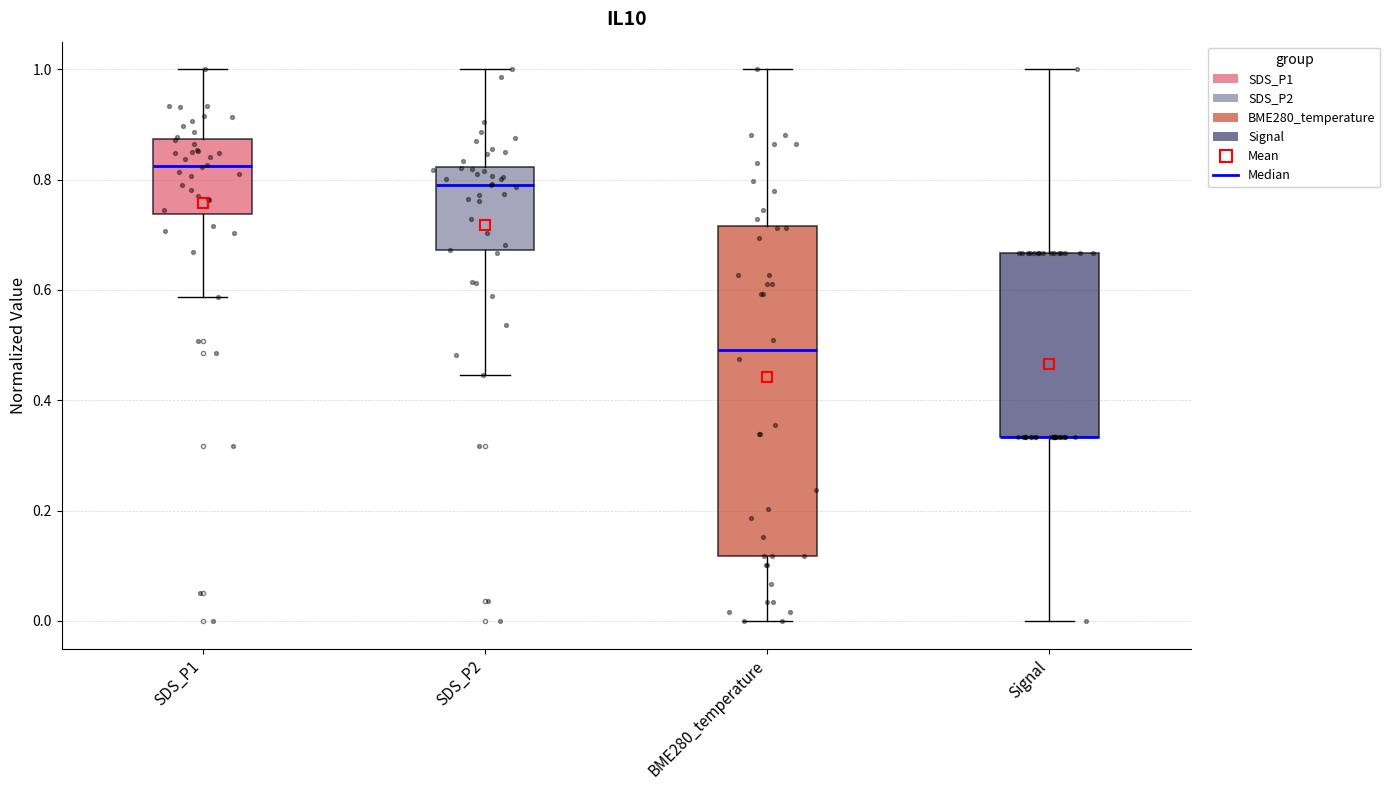

Reading left to right, transcribe this box plot: for each box, give where its median line is, the range the box spans, and where its two whiskers end, as read against the y-axis. The values are not printed on the chart, so give them approximately, as read against the axis.

SDS_P1: median 0.82, box 0.74 to 0.88, whiskers 0.58 to 1.00
SDS_P2: median 0.80, box 0.68 to 0.82, whiskers 0.44 to 1.00
BME280_temperature: median 0.50, box 0.12 to 0.72, whiskers 0.00 to 1.00
Signal: median 0.34 (drawn on the box's lower edge), box 0.34 to 0.66, whiskers 0.00 to 1.00